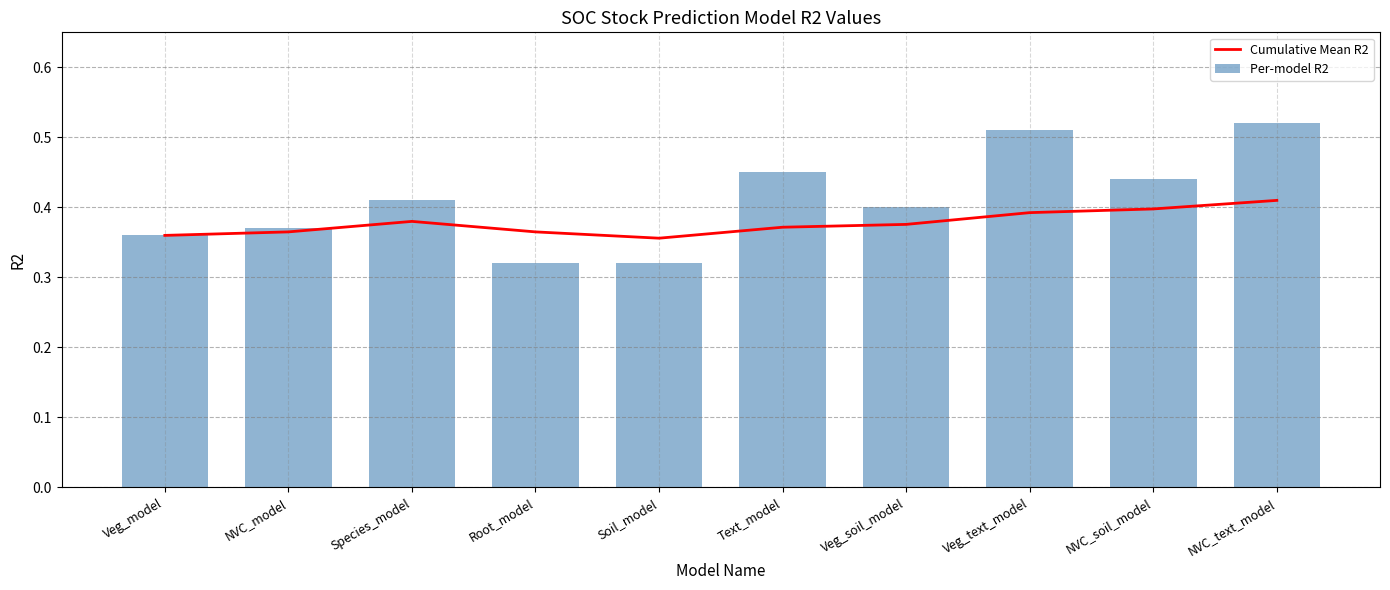

What are all the series names shown in the legend?

Cumulative Mean R2, Per-model R2